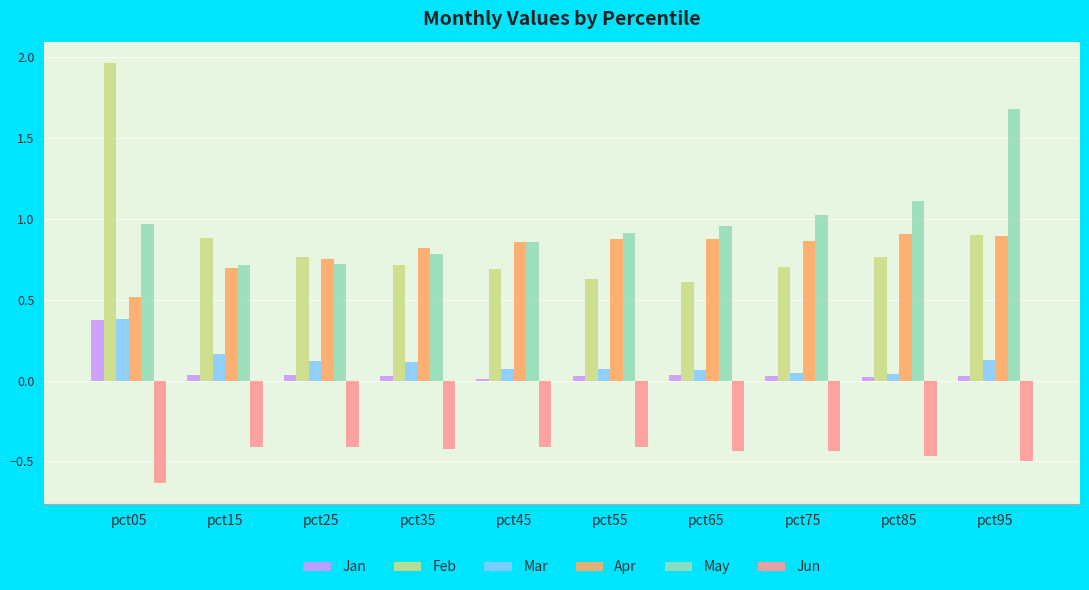

The Apr series shows 0.9 at pct55. True or false?

True